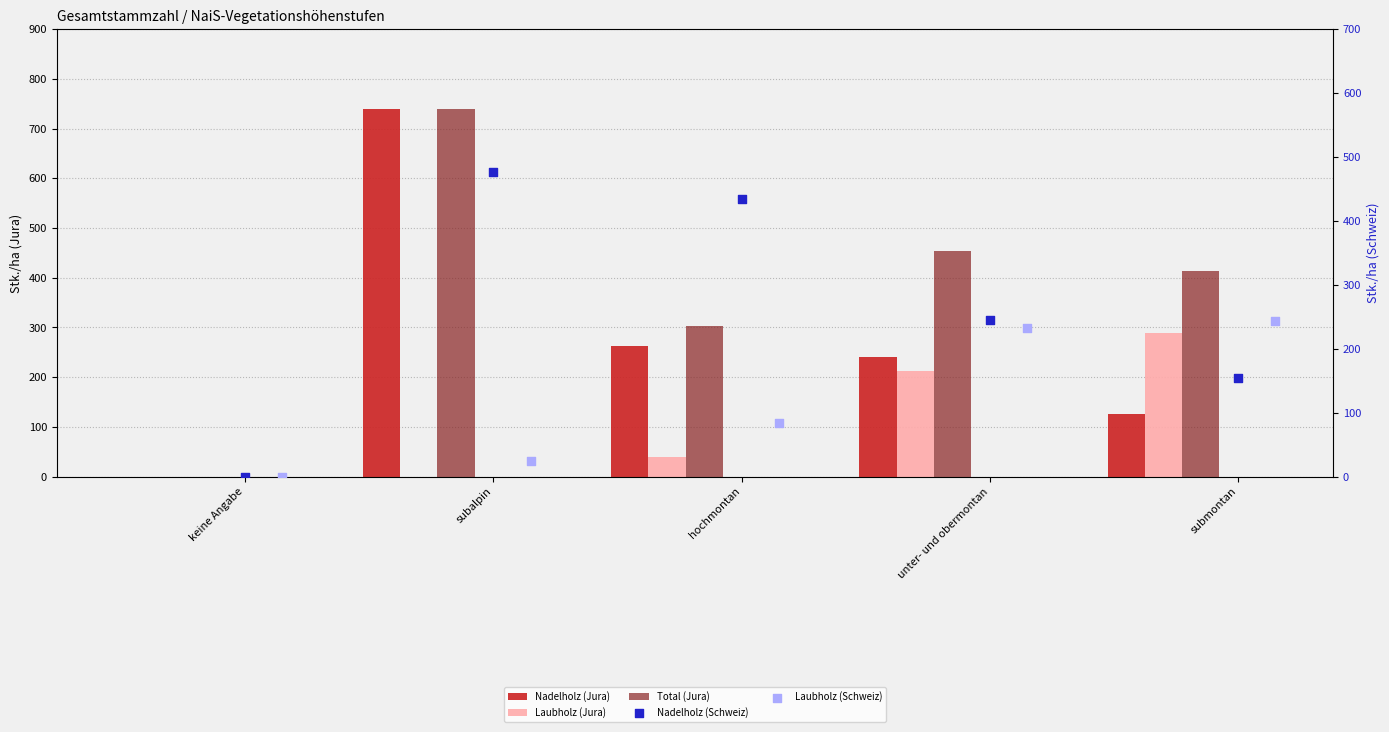

Is the value of Nadelholz (Jura) at keine Angabe greater than the value of Laubholz (Jura) at subalpin?

No